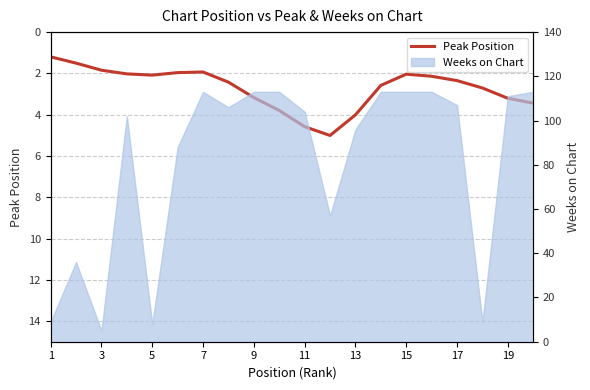

True or false: the data shows 3.1 at 17.

False